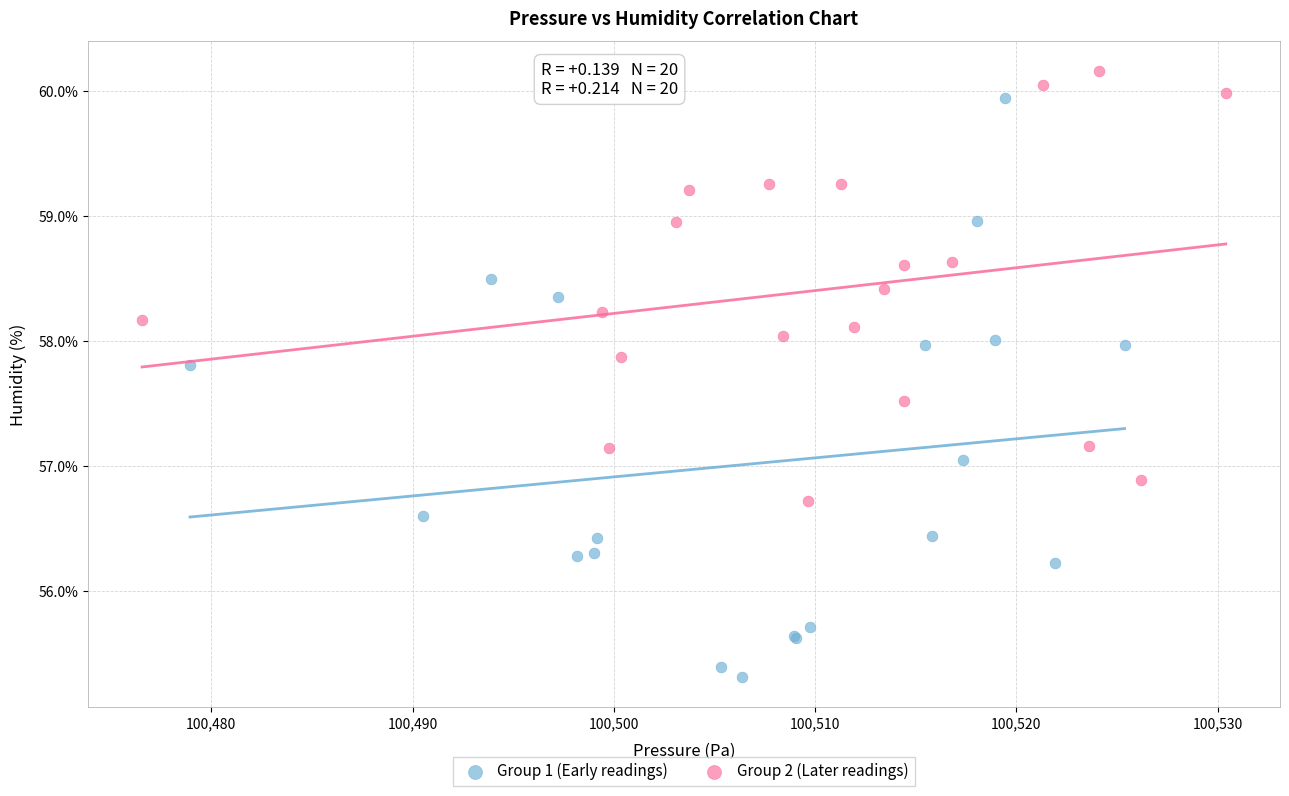

Which series reaches the minimum Y coordinate?

Group 1 (Early readings)